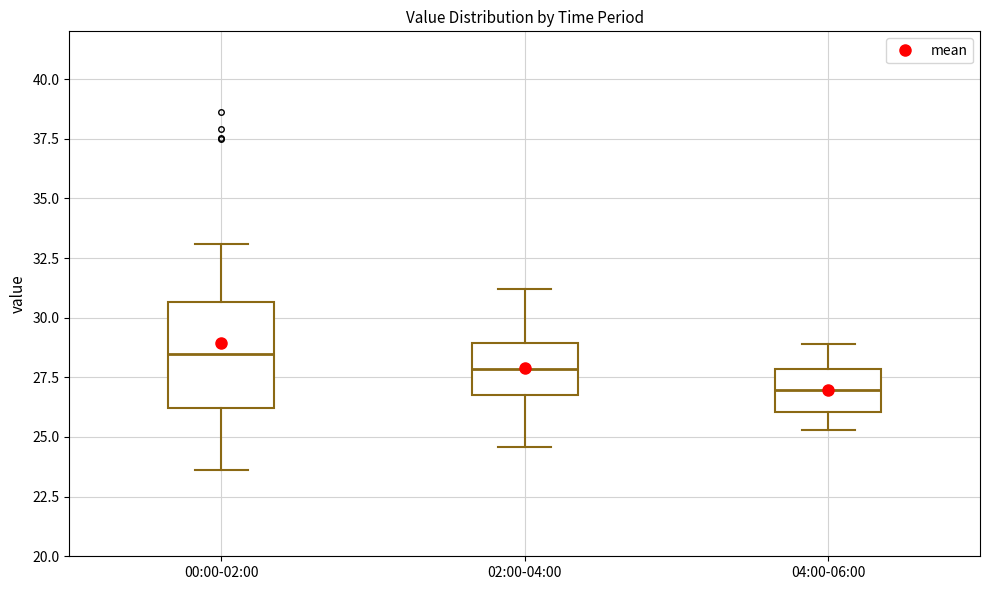

Which box has the lowest median line?

04:00-06:00